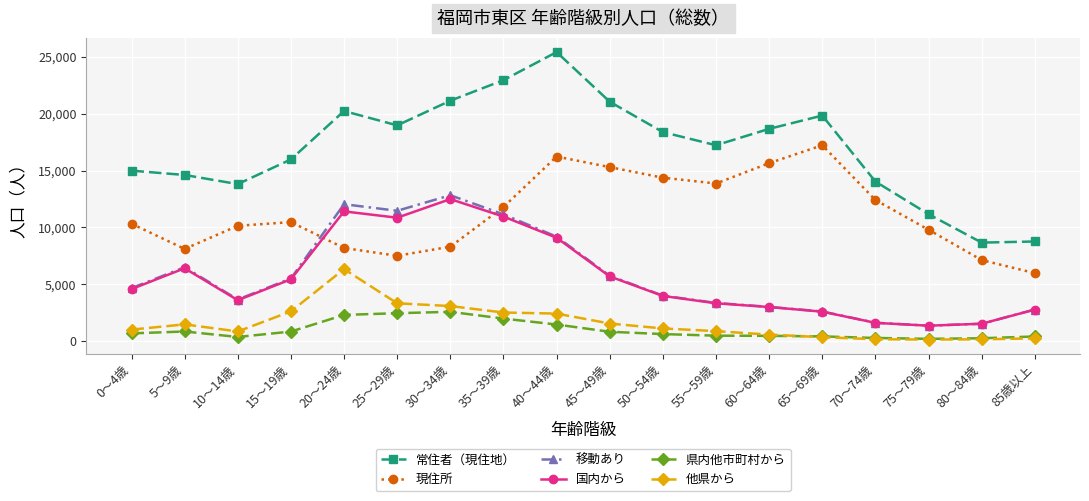

True or false: 国内から and 他県から cross at least once.

False